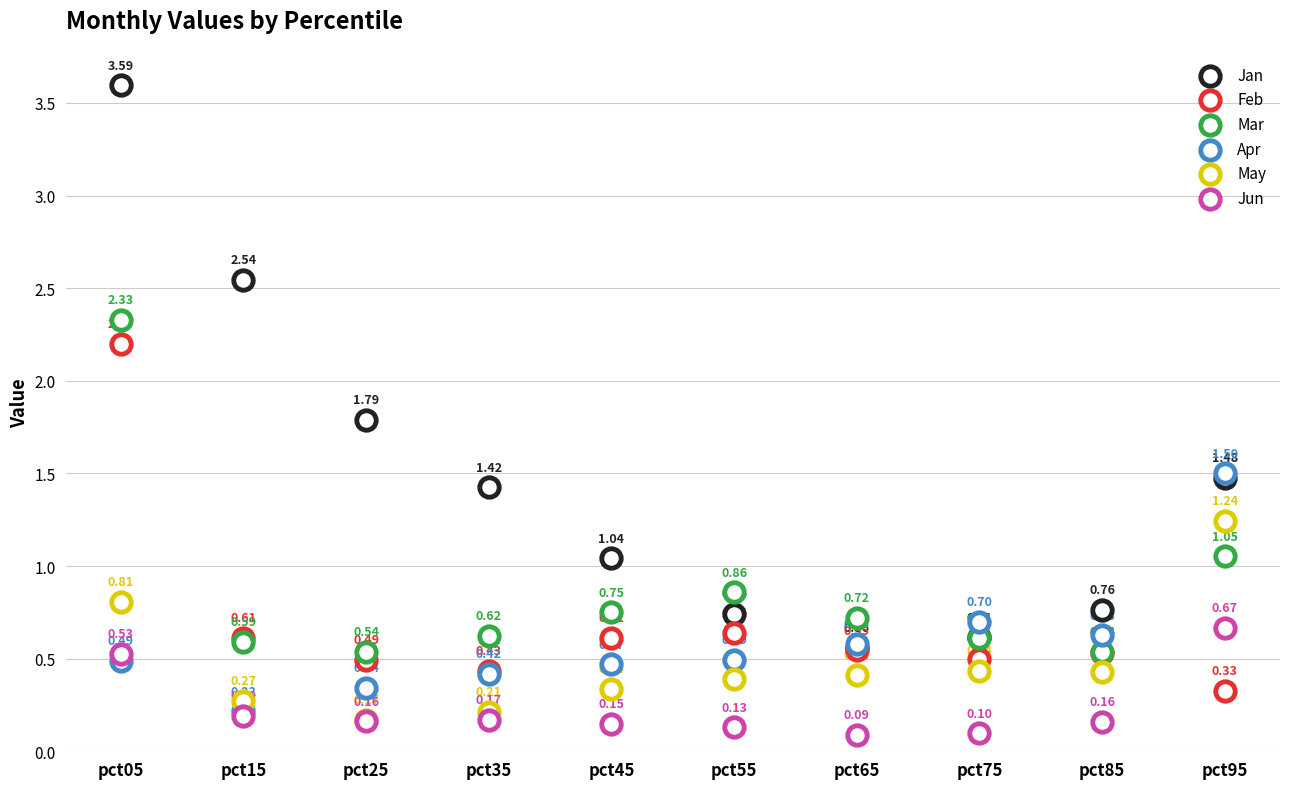

What are all the series names shown in the legend?

Jan, Feb, Mar, Apr, May, Jun